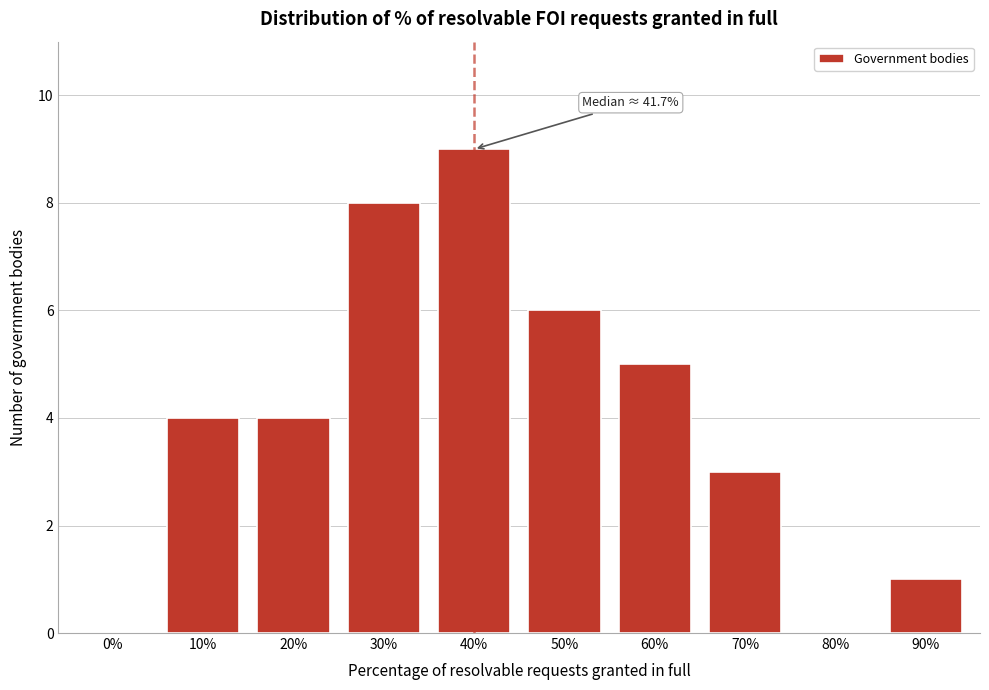

Reading right to left, what are all the values shown in this chart?

90%=1	80%=0	70%=3	60%=5	50%=6	40%=9	30%=8	20%=4	10%=4	0%=0